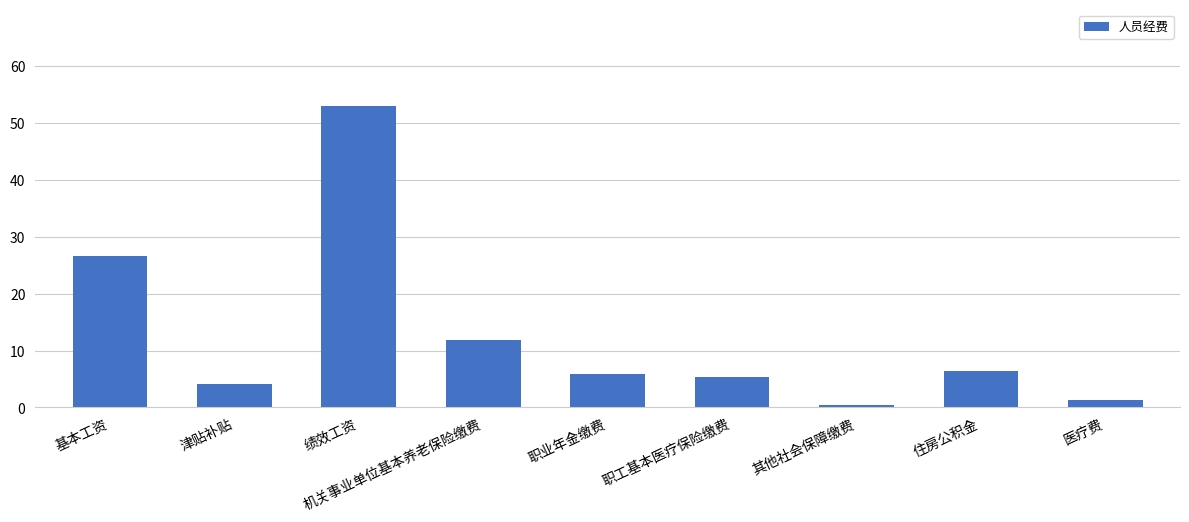

What is the greatest value displayed?

53.0